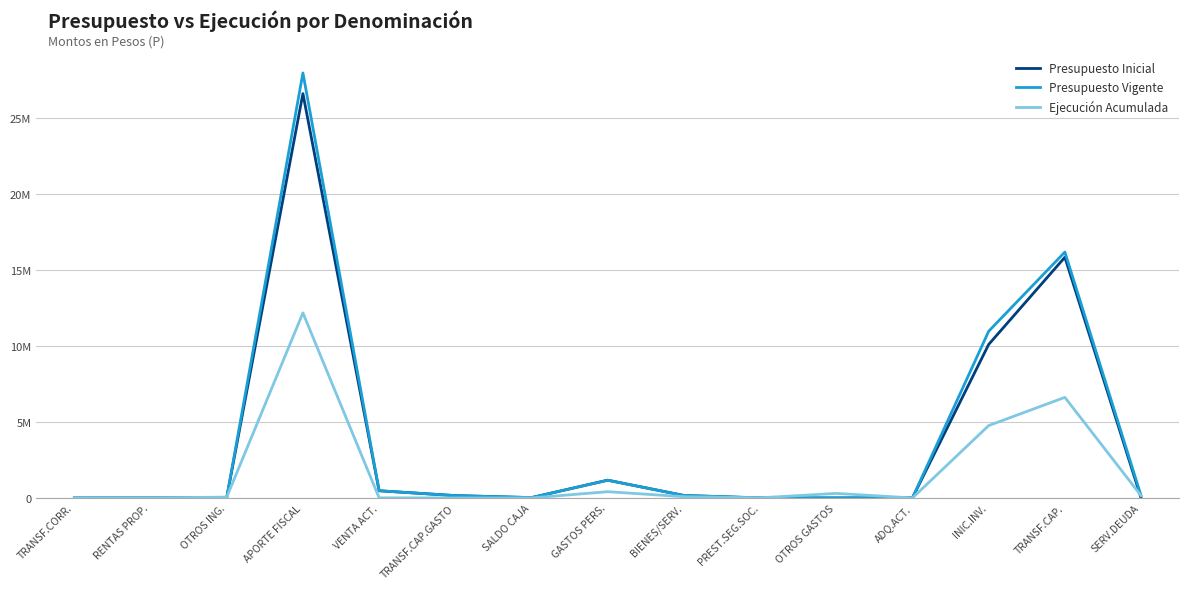

At which label does Presupuesto Inicial first exceed 25760?

APORTE FISCAL